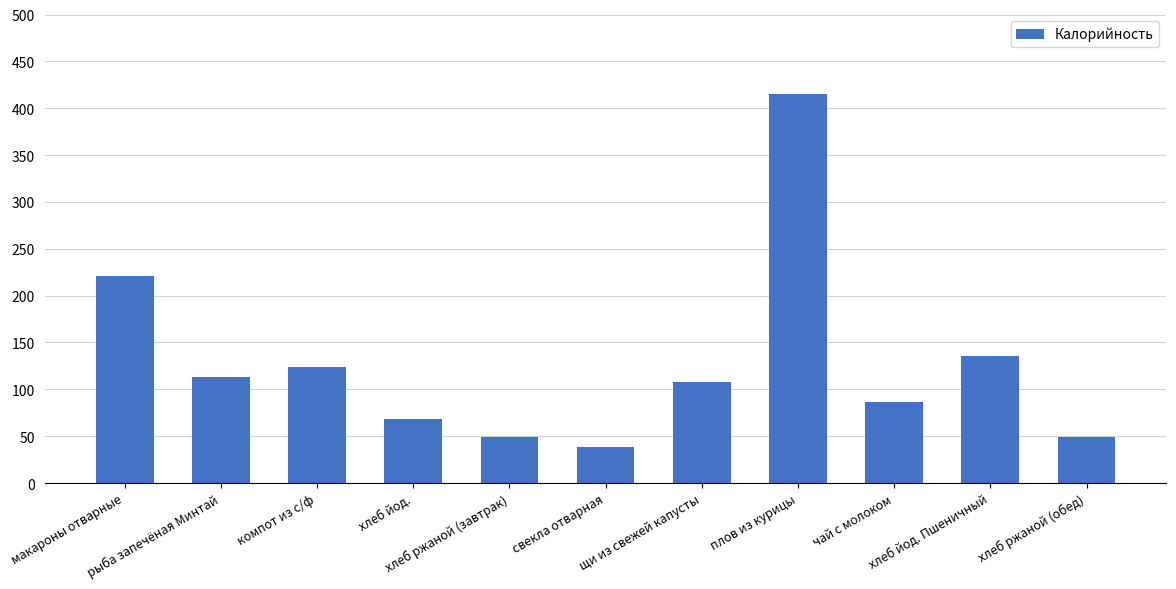

What is the sum of all values?

1409.3